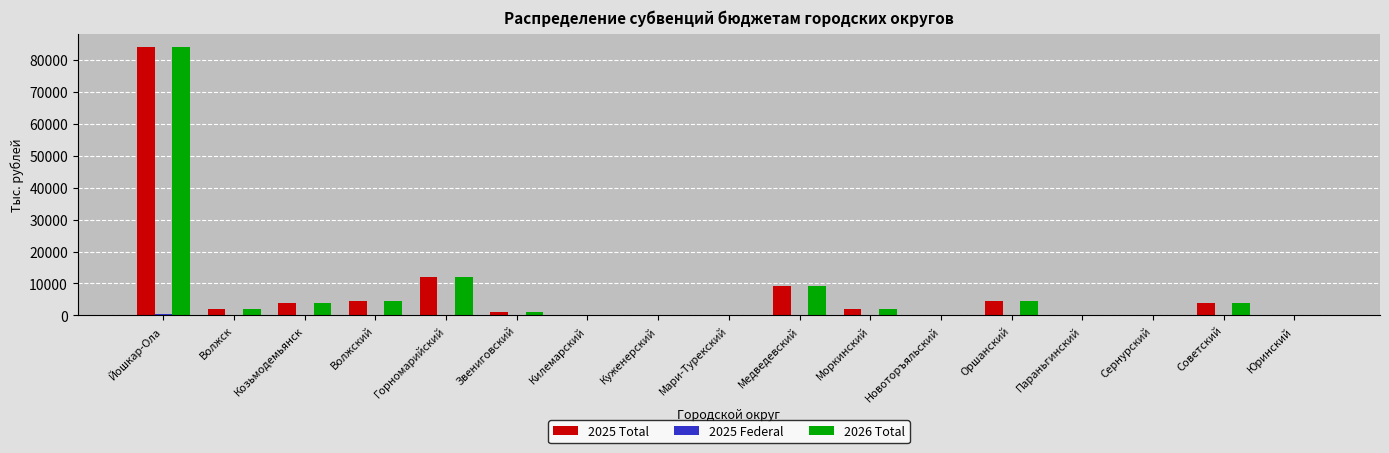

What is the spread (max minus min) of values at Сернурский?

2.3